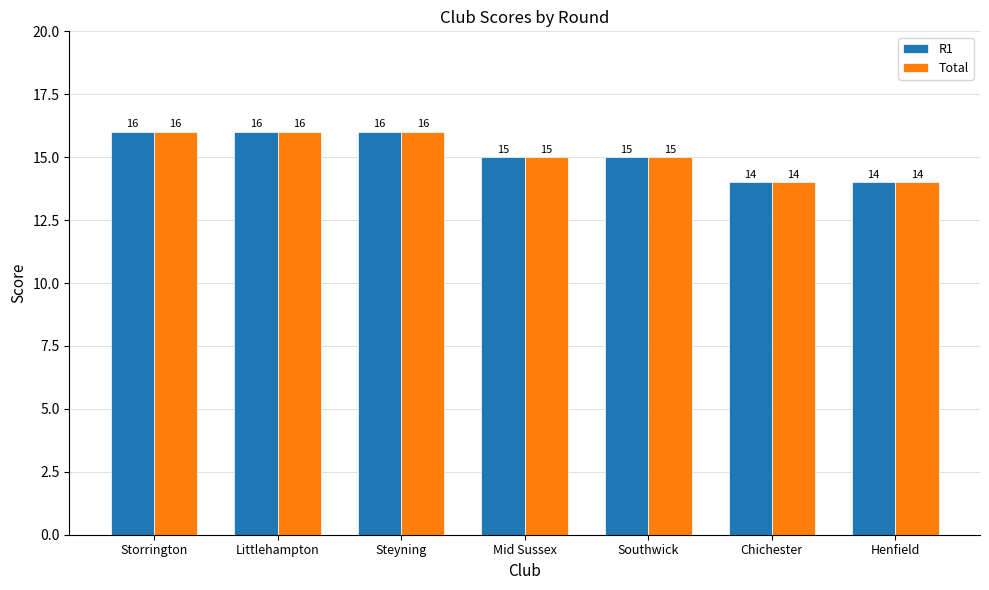

How many data points does each series have?

7